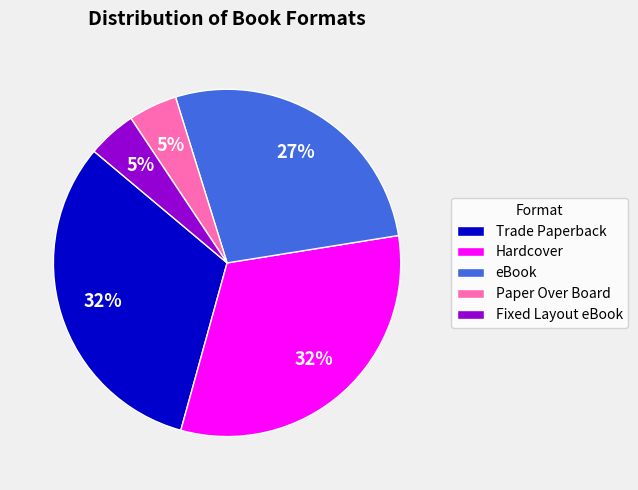

Does Hardcover account for over 50% of the chart?

No